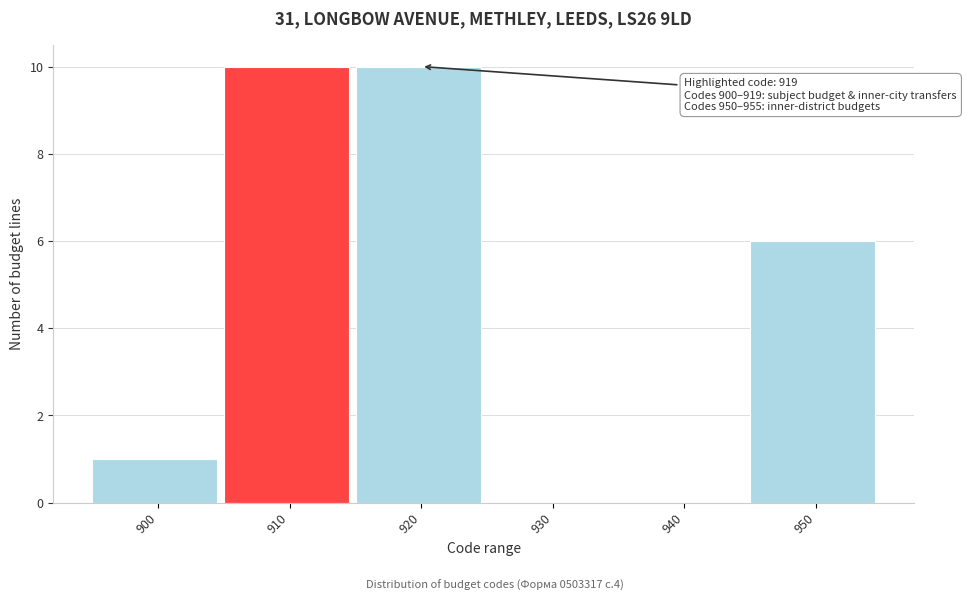

Reading right to left, what are all the values shown in this chart?

950=6	940=0	930=0	920=10	910=10	900=1